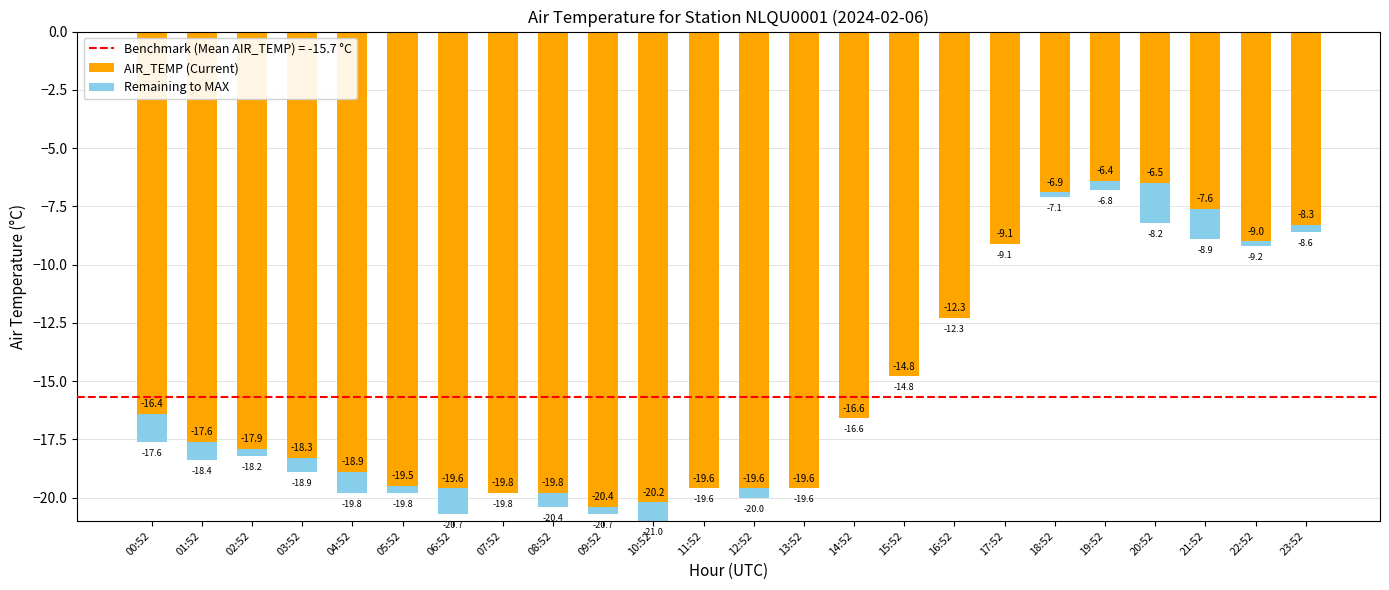

Which series changed the most between 02:52 and 21:52?

AIR_TEMP (Current)